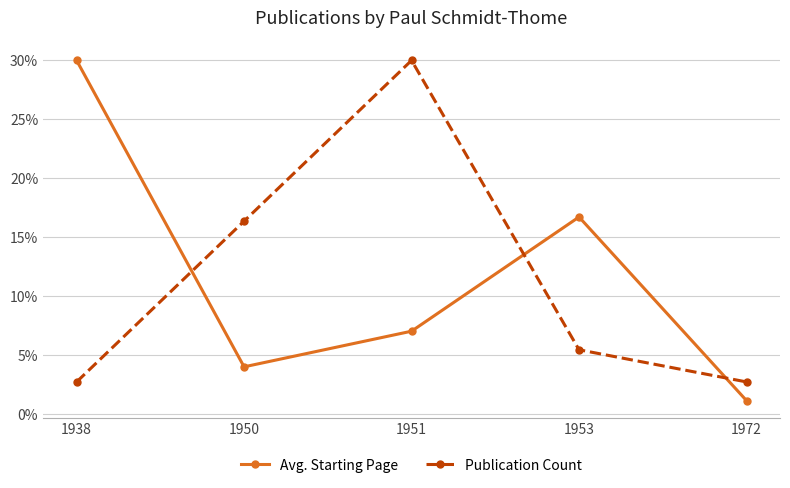

Is this an area chart (filled region under the line)?

No